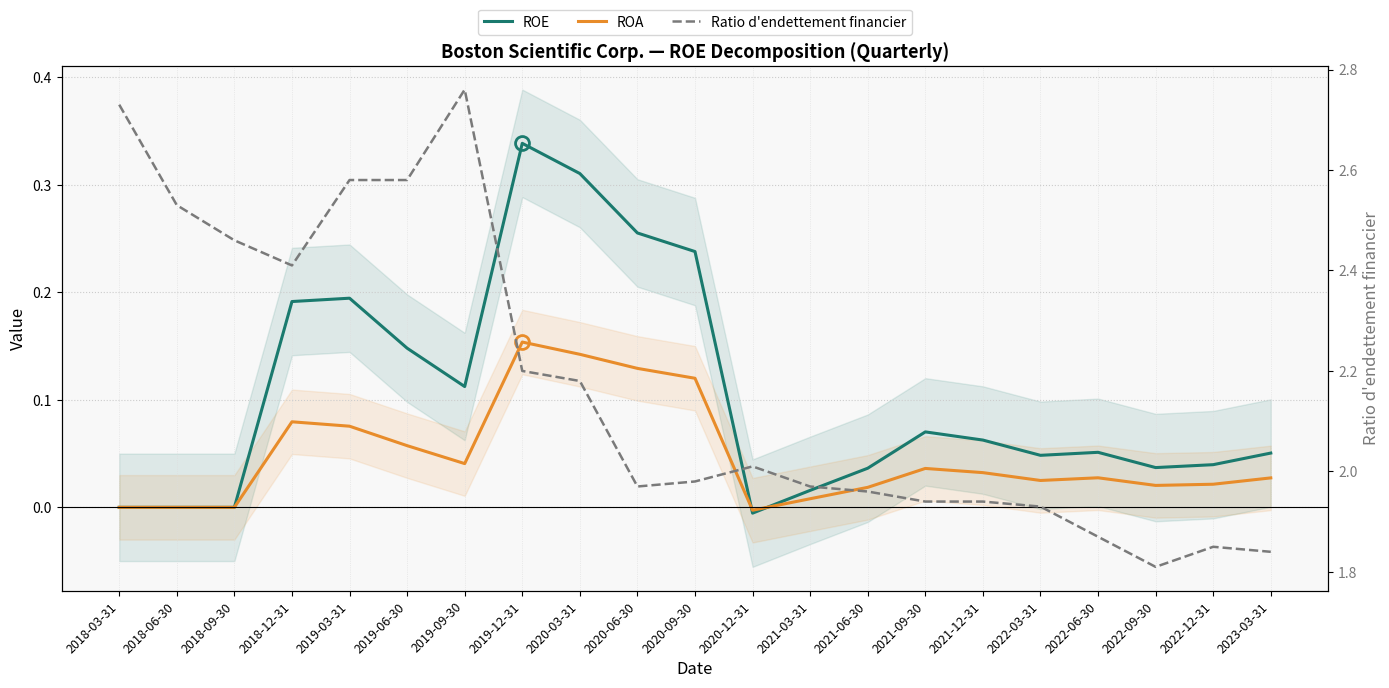

Is the value of Ratio d'endettement financier at 2019-09-30 greater than the value of ROE at 2020-12-31?

Yes